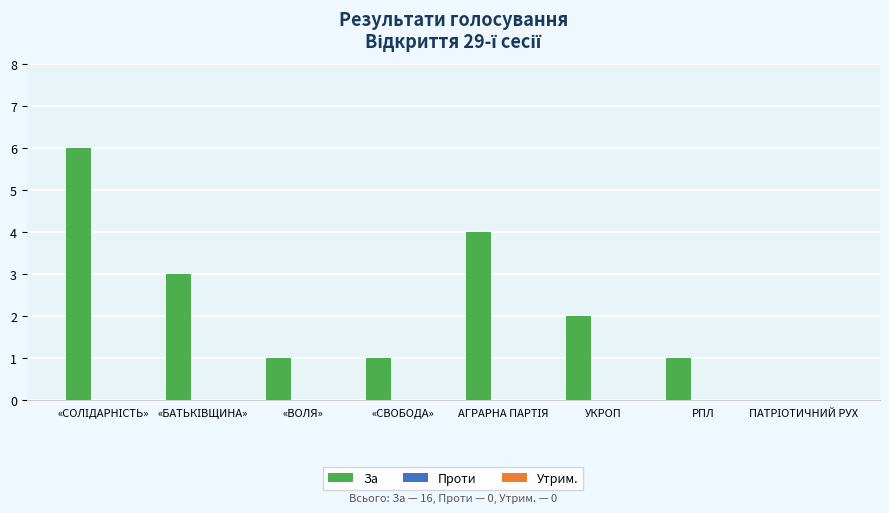

What is the ratio of the value at «СВОБОДА» to the value at «ВОЛЯ»?

1.0